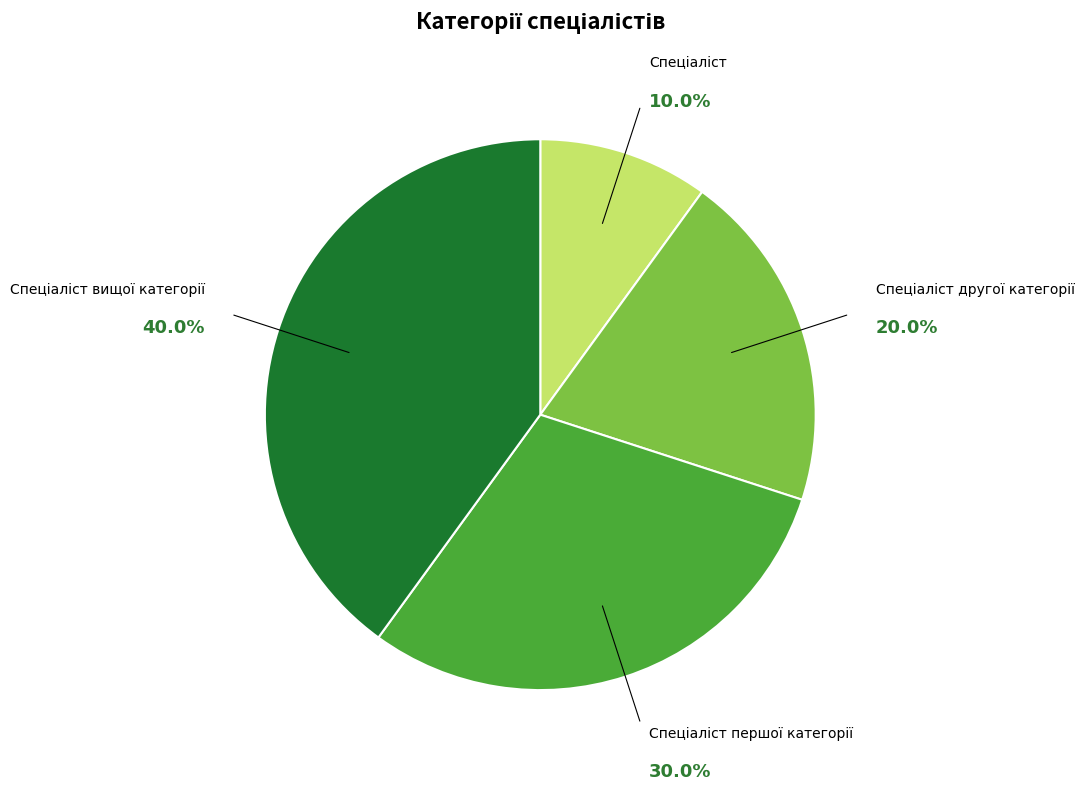

How many slices are in this pie chart?

4